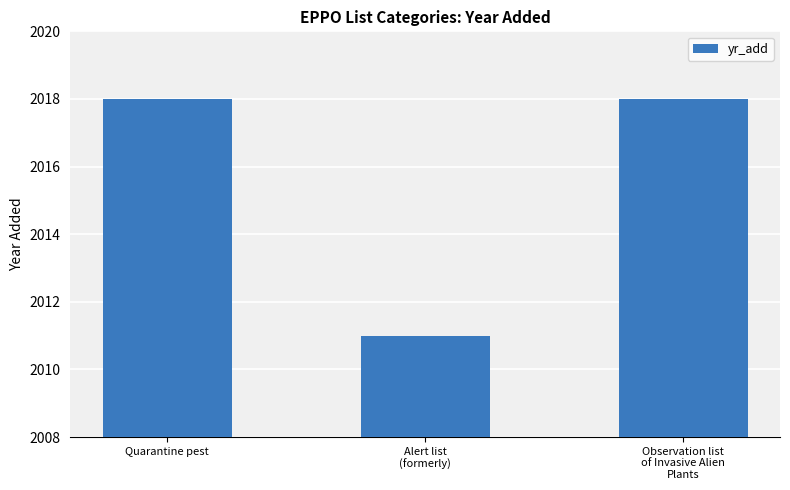

What is the minimum value shown in the chart?

2011